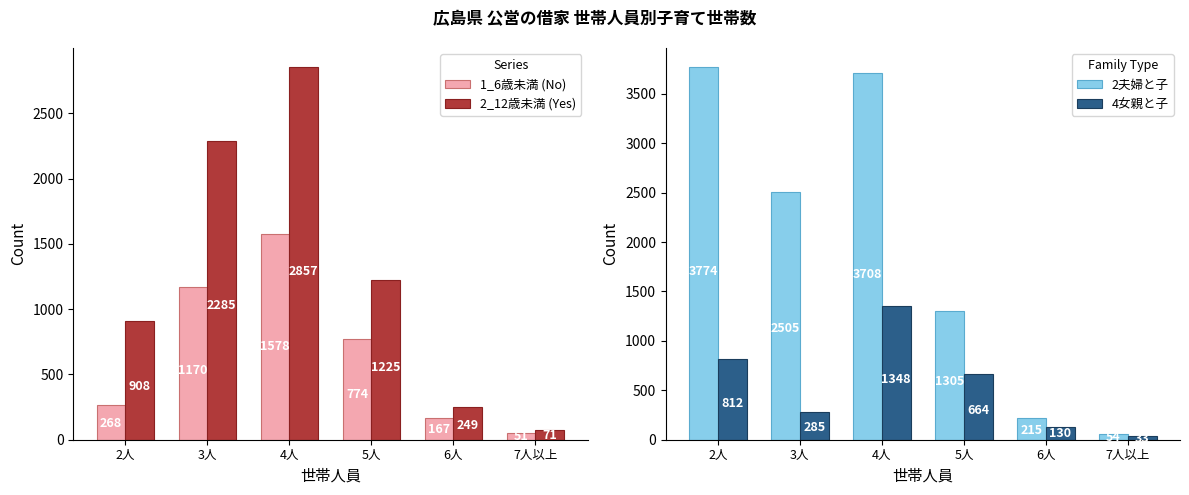

True or false: 2夫婦と子 has a value of 3740 at 3人.

False